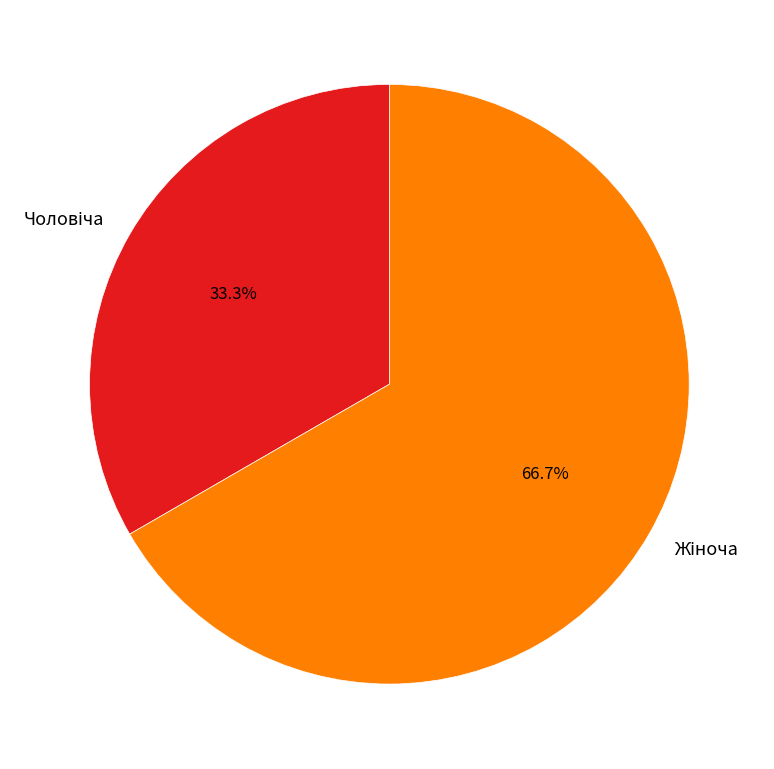

Count the number of slices in the pie.

2